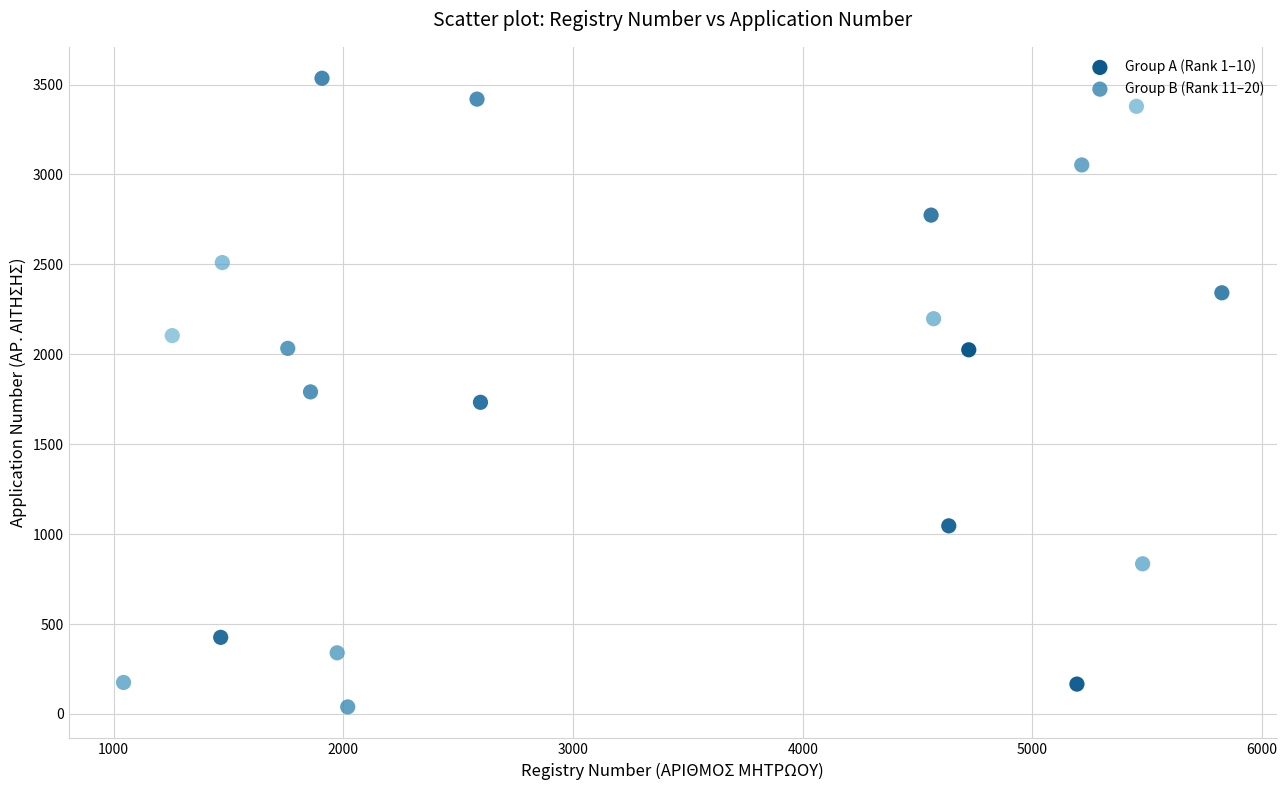

What are all the series names shown in the legend?

Group A (Rank 1–10), Group B (Rank 11–20)